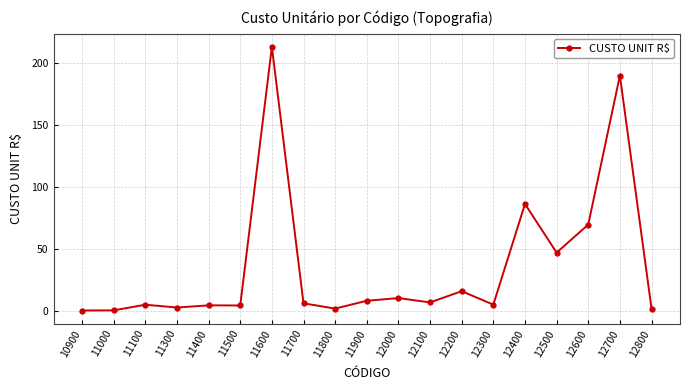

Which category has the highest value across all series?

11600